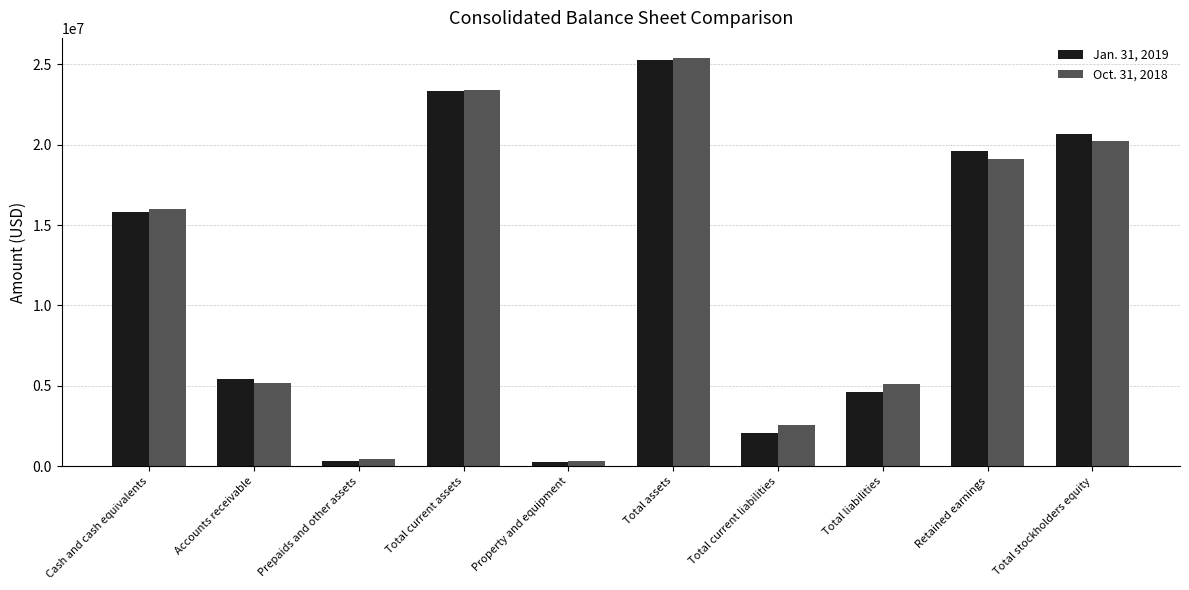

What is the value of the Jan. 31, 2019 bar at the 2nd from the left?

5456283